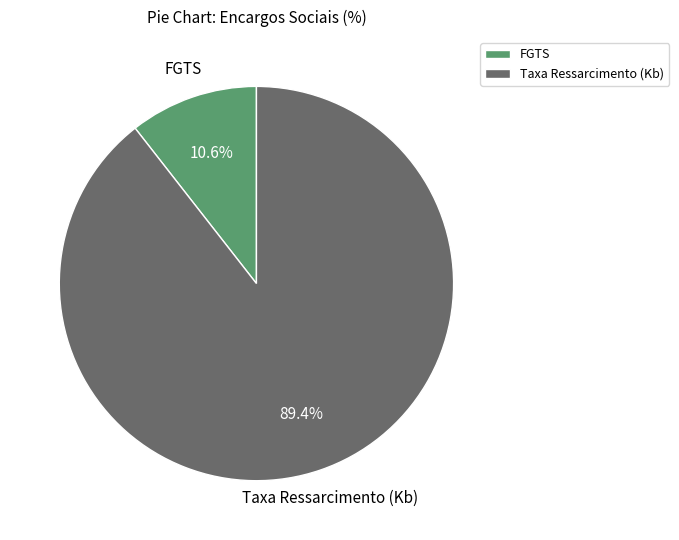

Between Taxa Ressarcimento (Kb) and FGTS, which is larger?

Taxa Ressarcimento (Kb)